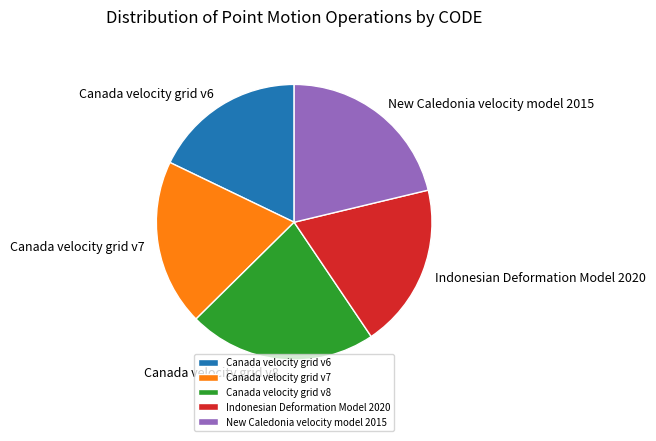

Is it true that Indonesian Deformation Model 2020 is 33% of the pie?

False